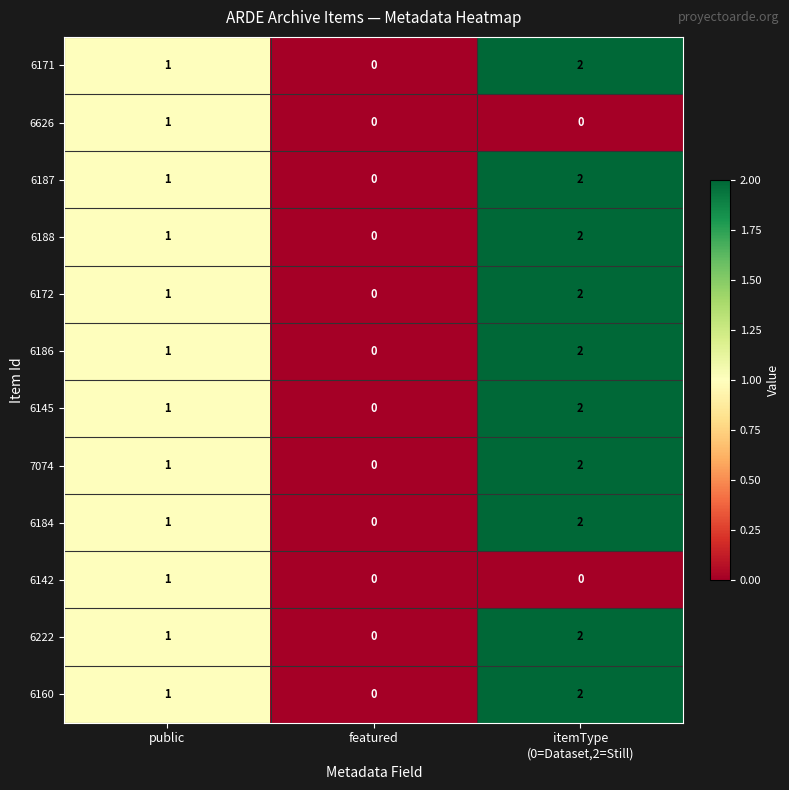

Is it true that 6171 equals 1 at public?

True